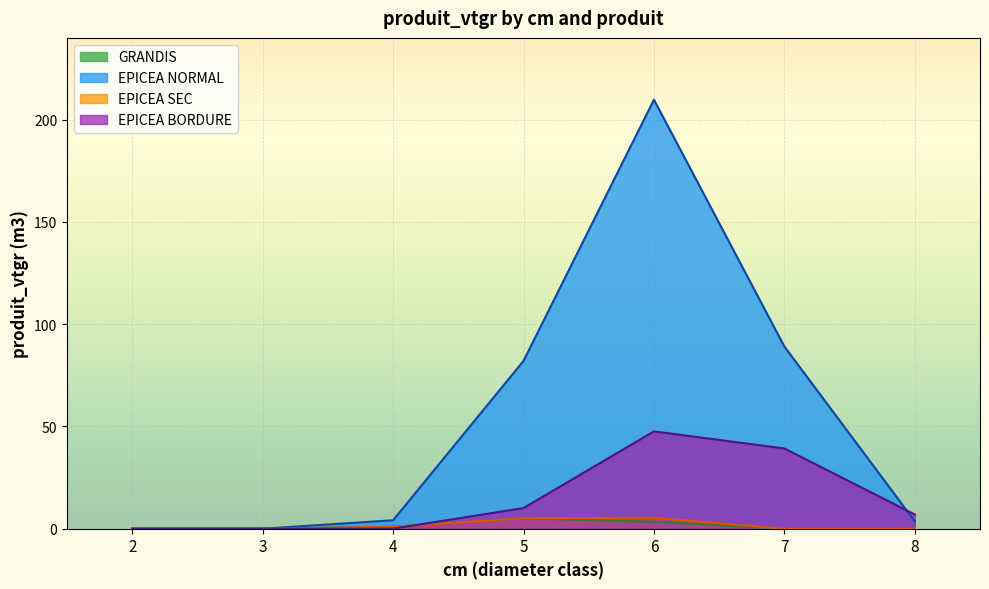

Read the GRANDIS value at 3.

0.0